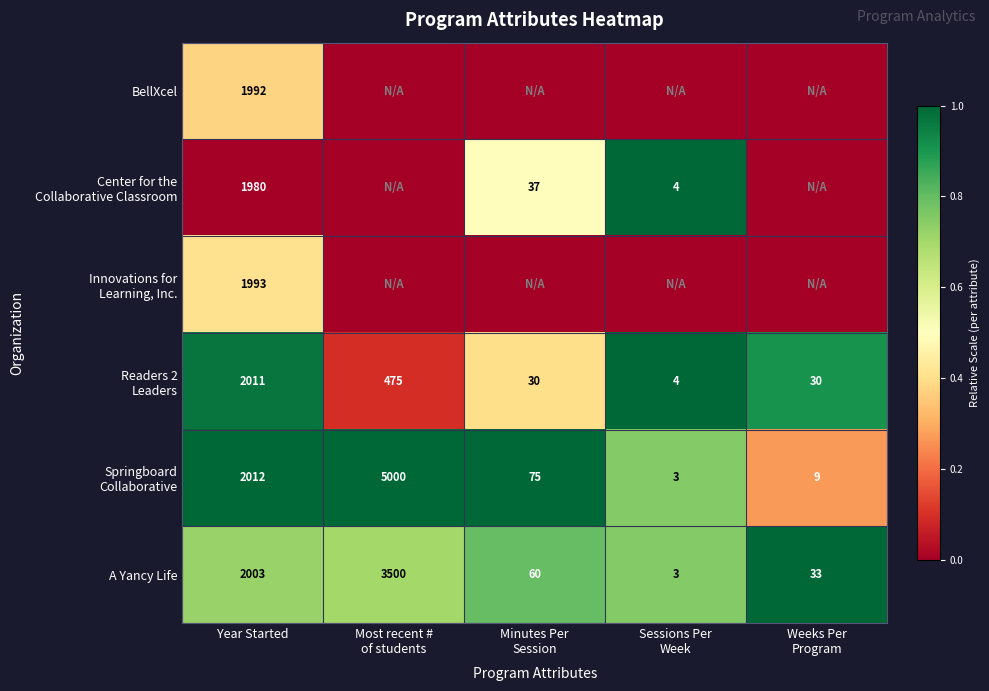

What is the difference between the maximum and second lowest values in the A Yancy Life series?

3467